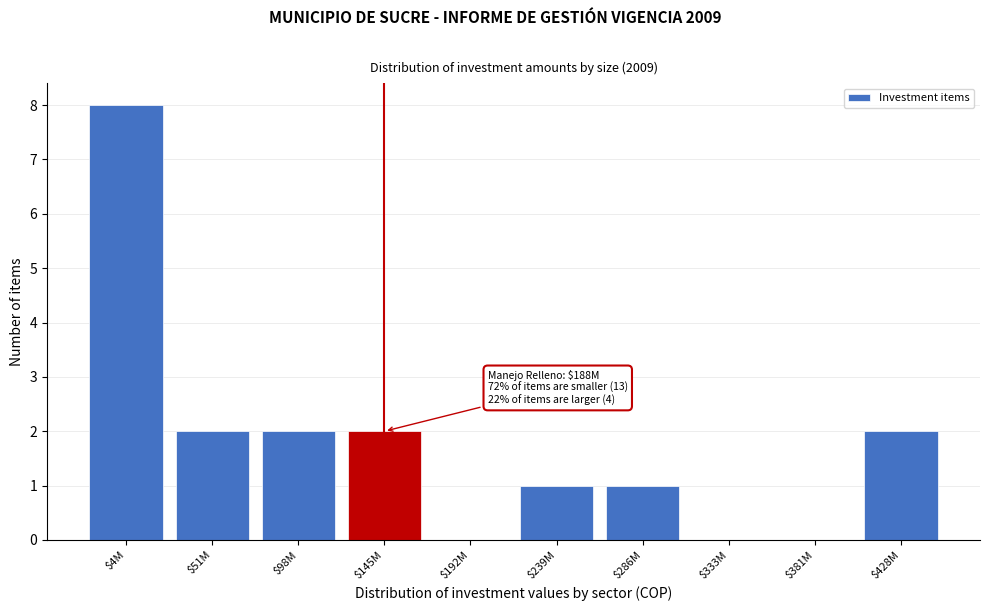

Which label corresponds to the largest value in the chart?

$4M